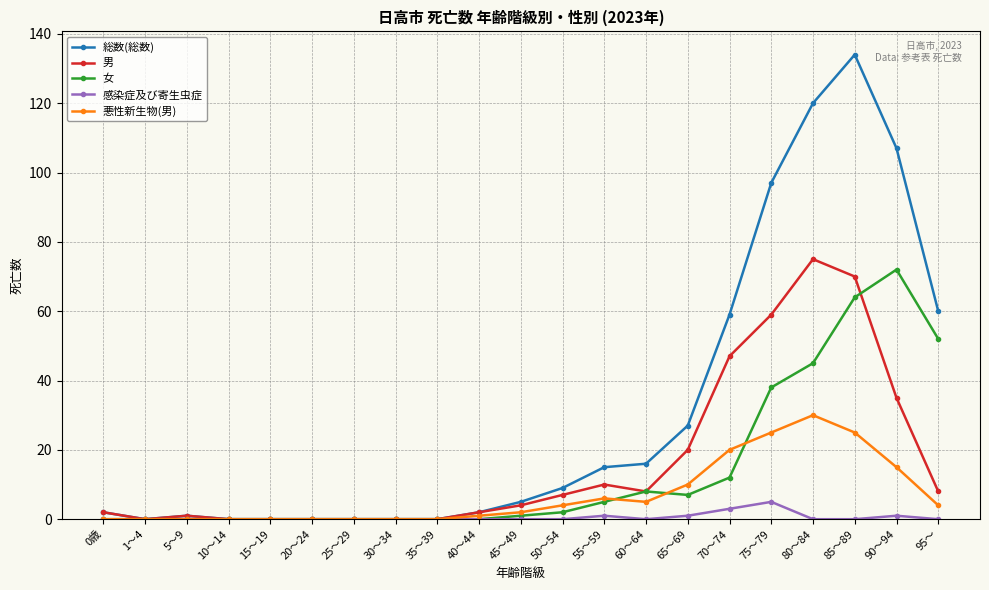

What is the total value across all series at 90～94?

230